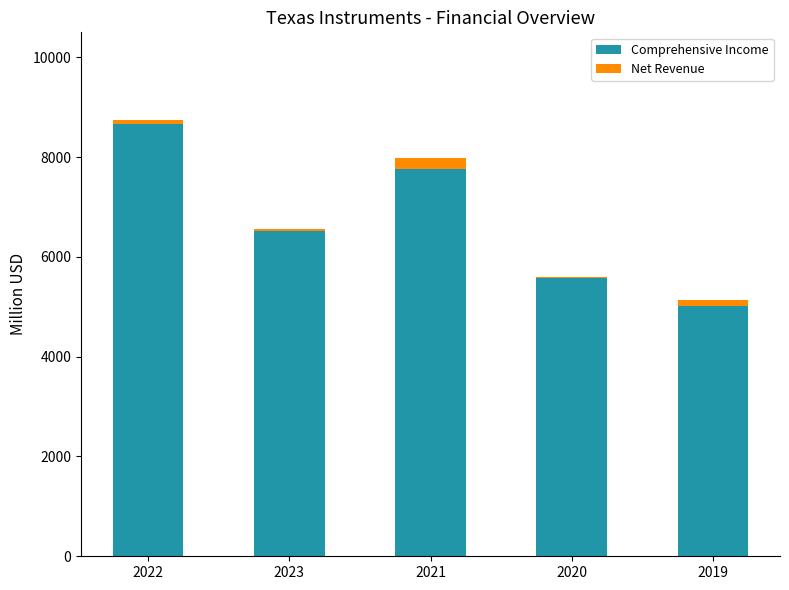

Which series has the widest spread of values?

Comprehensive Income